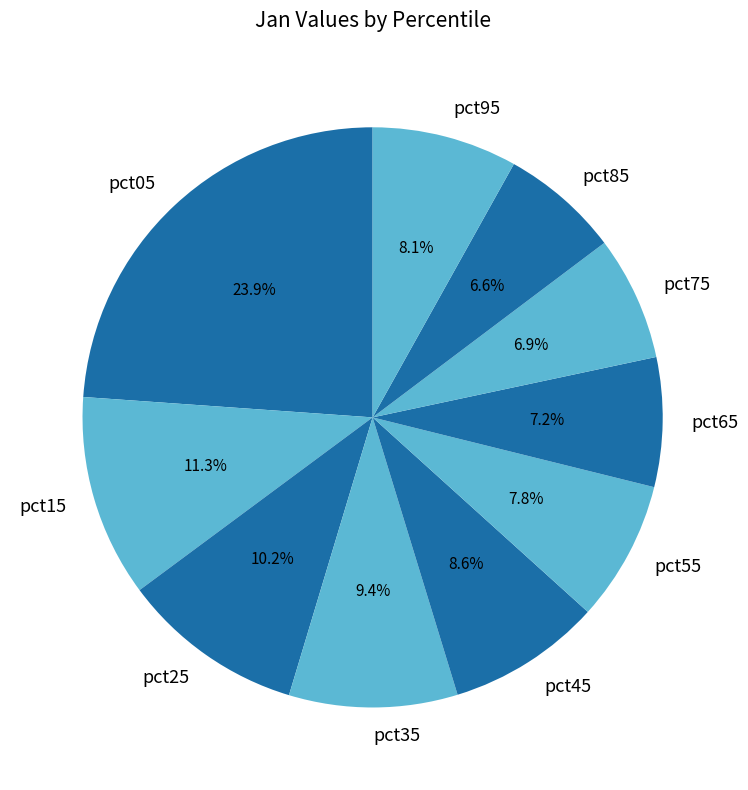

Which slice is the largest?

pct05